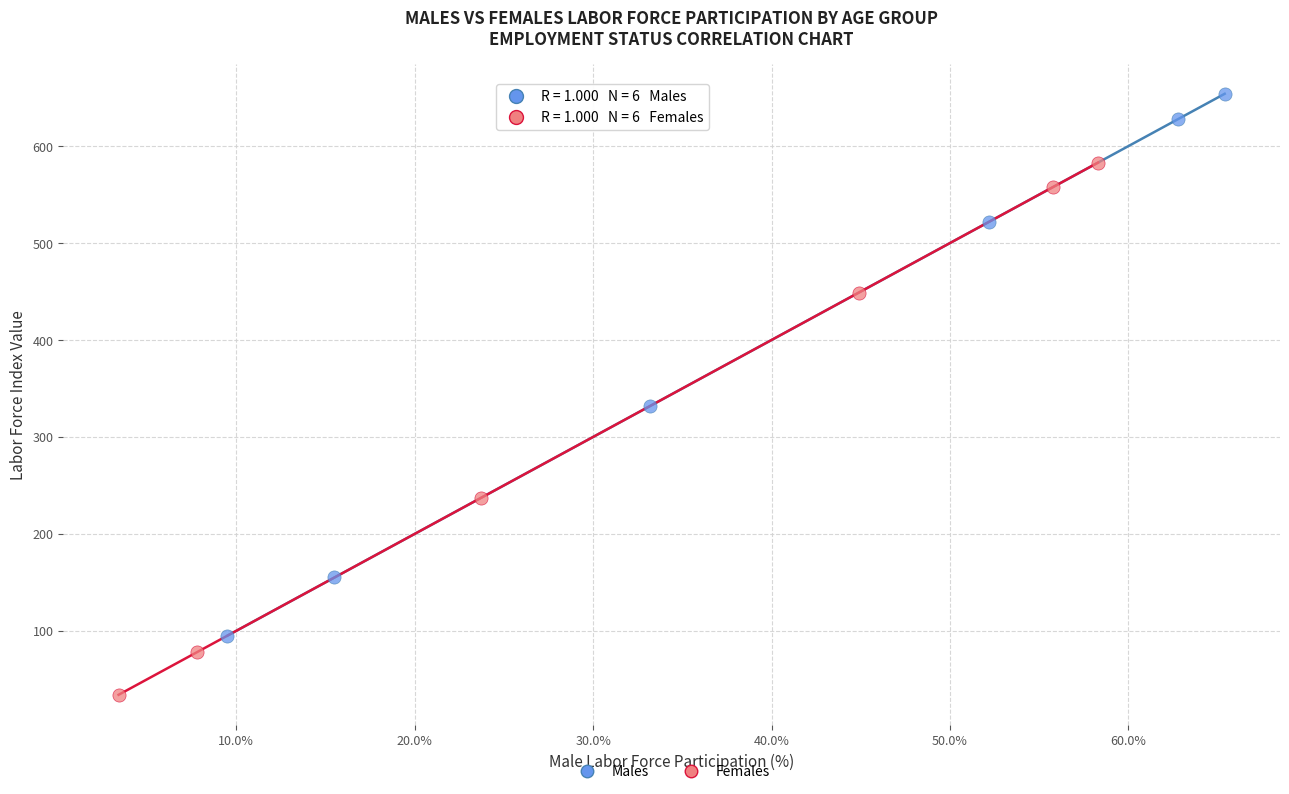

What are all the series names shown in the legend?

Males, Females